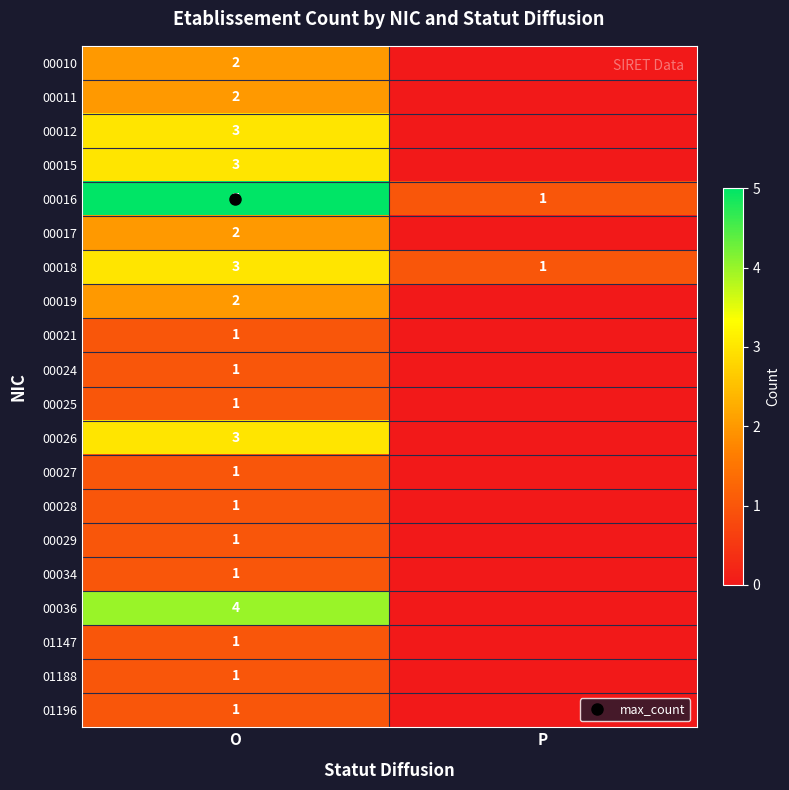

What is the maximum value for 00025?

1